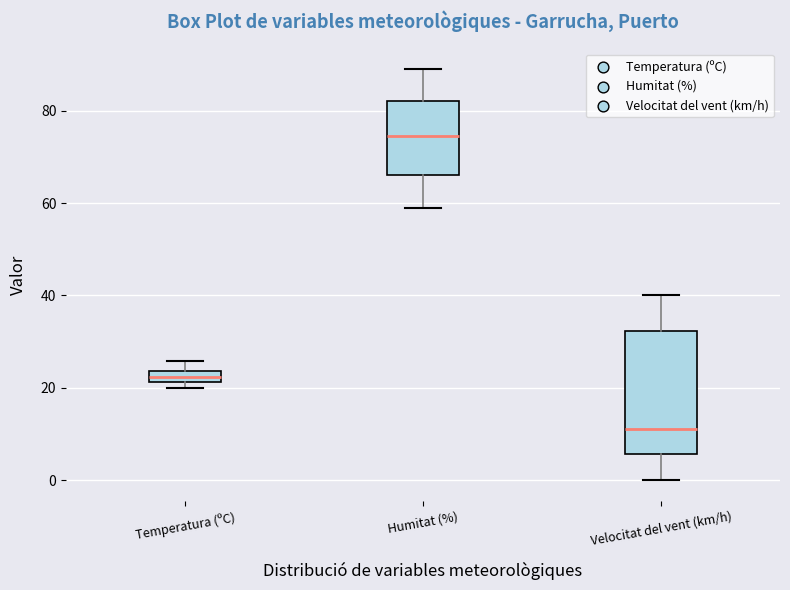

Where does the median line of the box for Velocitat del vent (km/h) sit on the y-axis? The values are not printed on the chart, so give them approximately, as read against the axis.

12